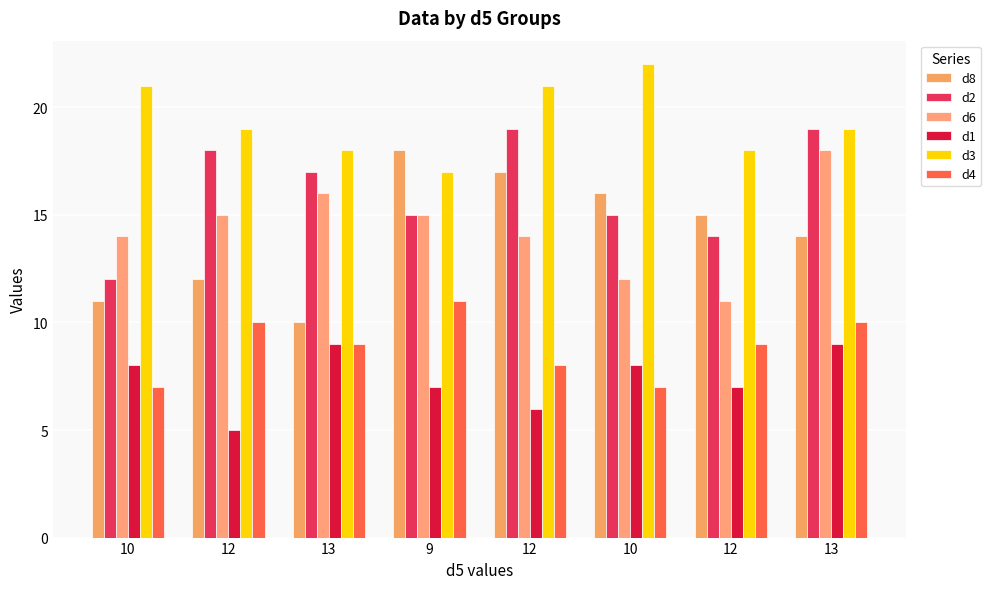

At 10, list the series in order from largest to smallest.

d3, d6, d2, d8, d1, d4